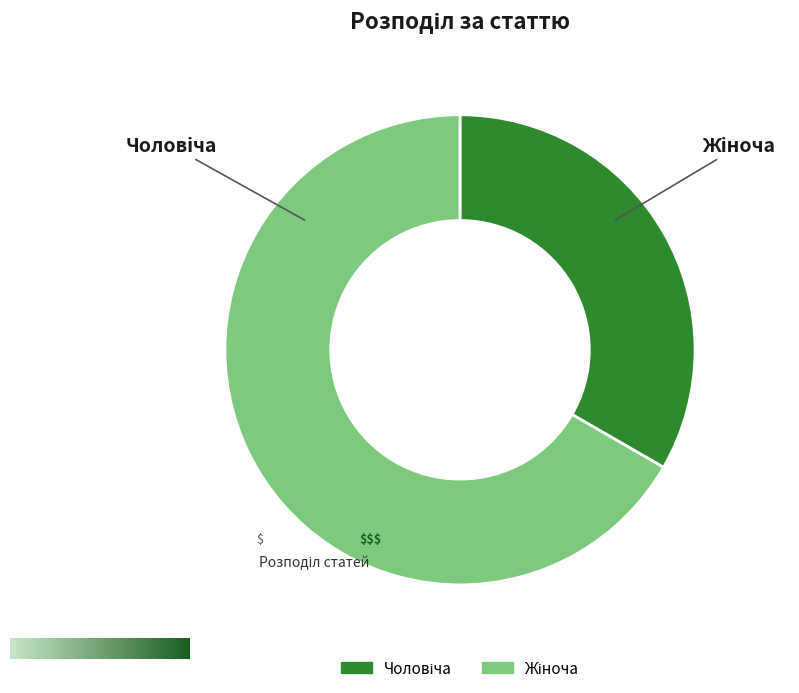

Rank the categories by value from highest to lowest.

Жіноча, Чоловіча